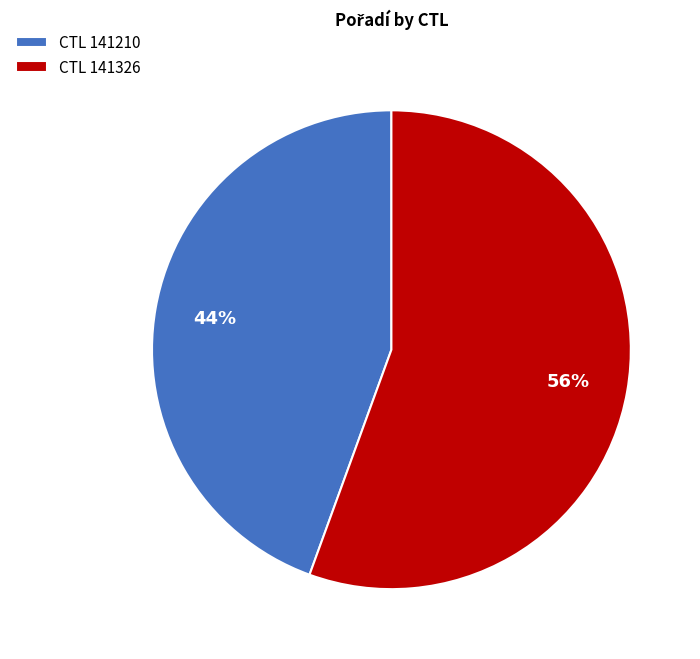

What is the smallest slice in the pie chart?

CTL 141210